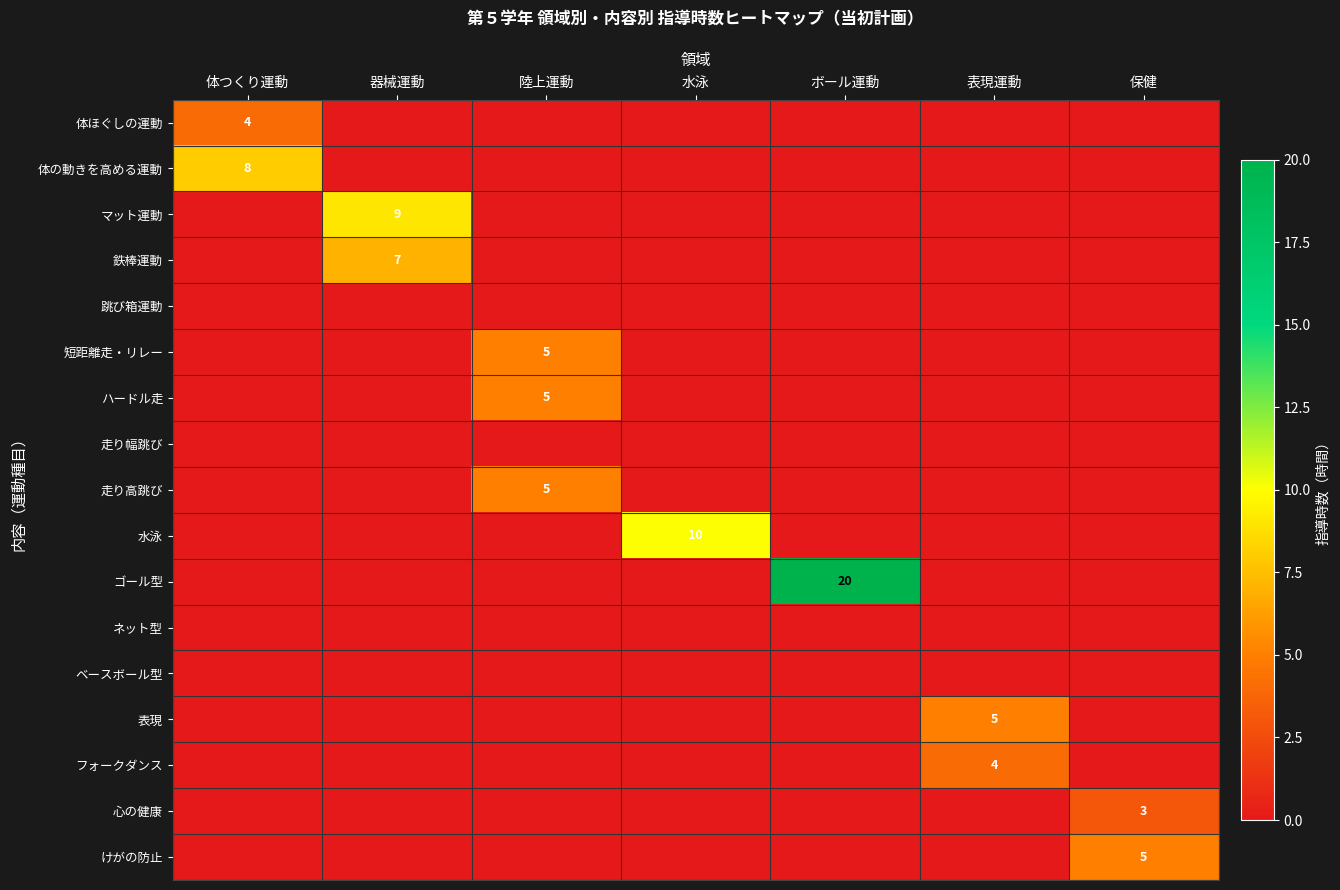

The value of 心の健康 at 保健 is 5. True or false?

False